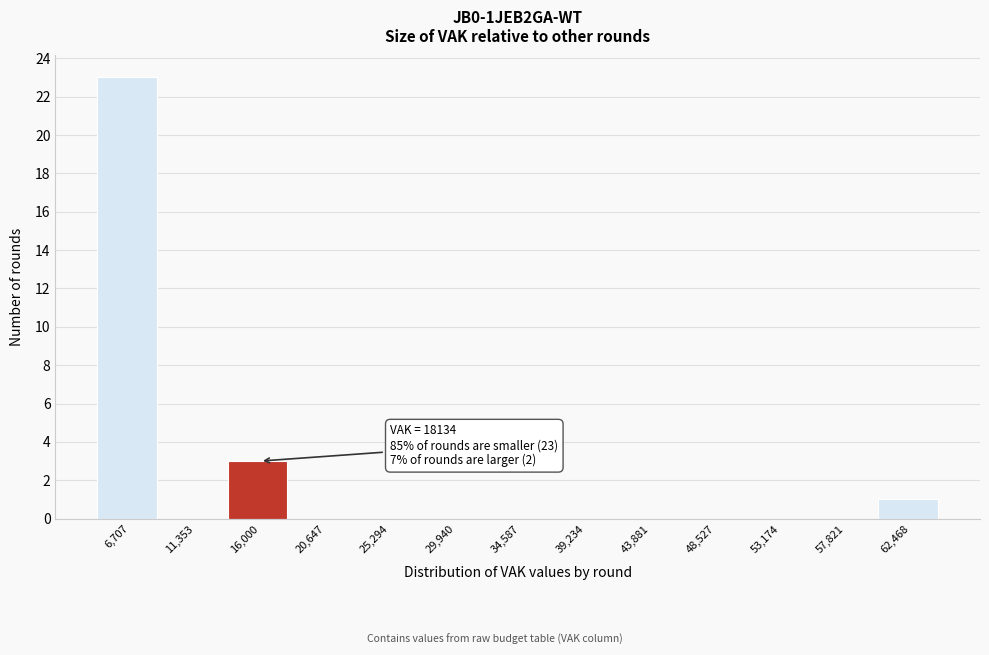

Reading left to right, extract all data points from this chart.

6,707=23	11,353=0	16,000=3	20,647=0	25,294=0	29,940=0	34,587=0	39,234=0	43,881=0	48,527=0	53,174=0	57,821=0	62,468=1